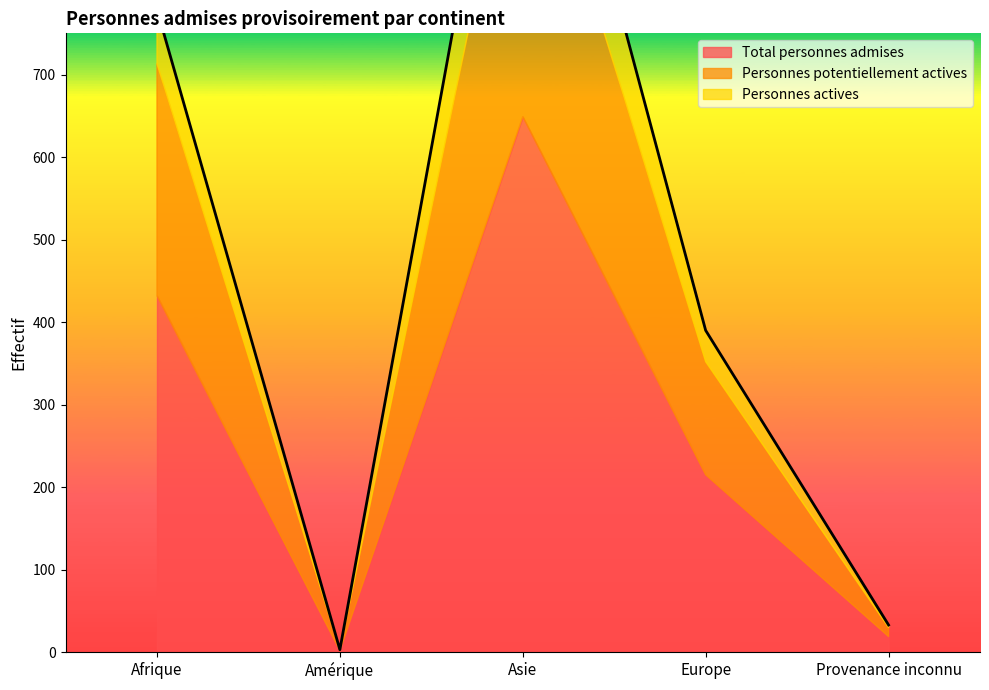

What is the label of the 4th point from the left?

Europe